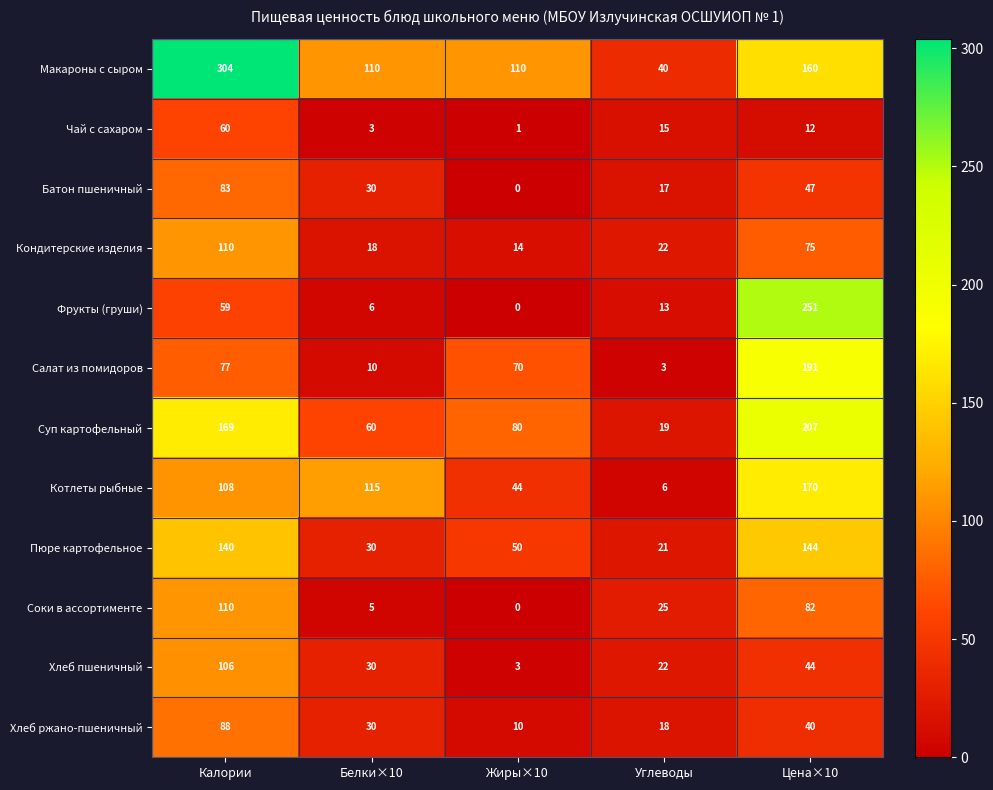

Which series has the largest total across all categories?

Макароны с сыром